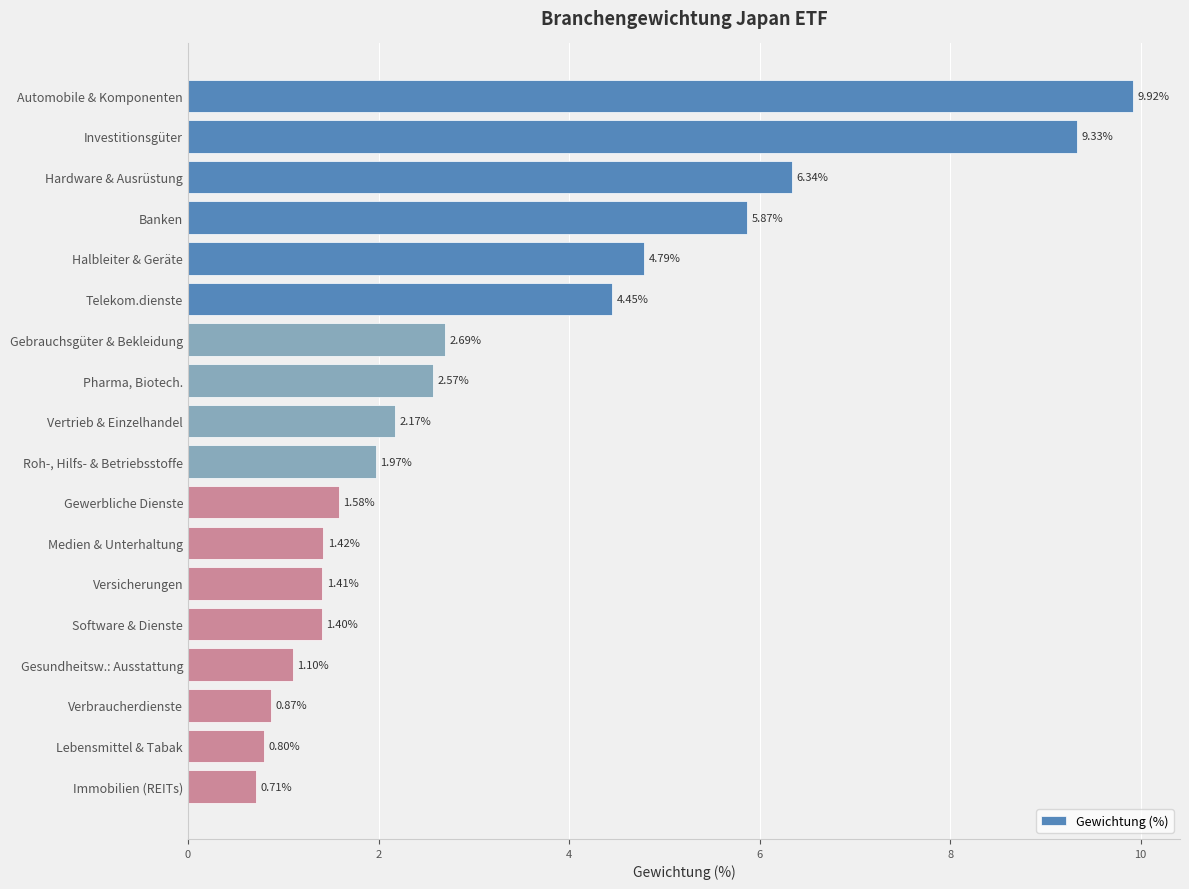

At which category does the chart reach its peak across all series?

Automobile & Komponenten